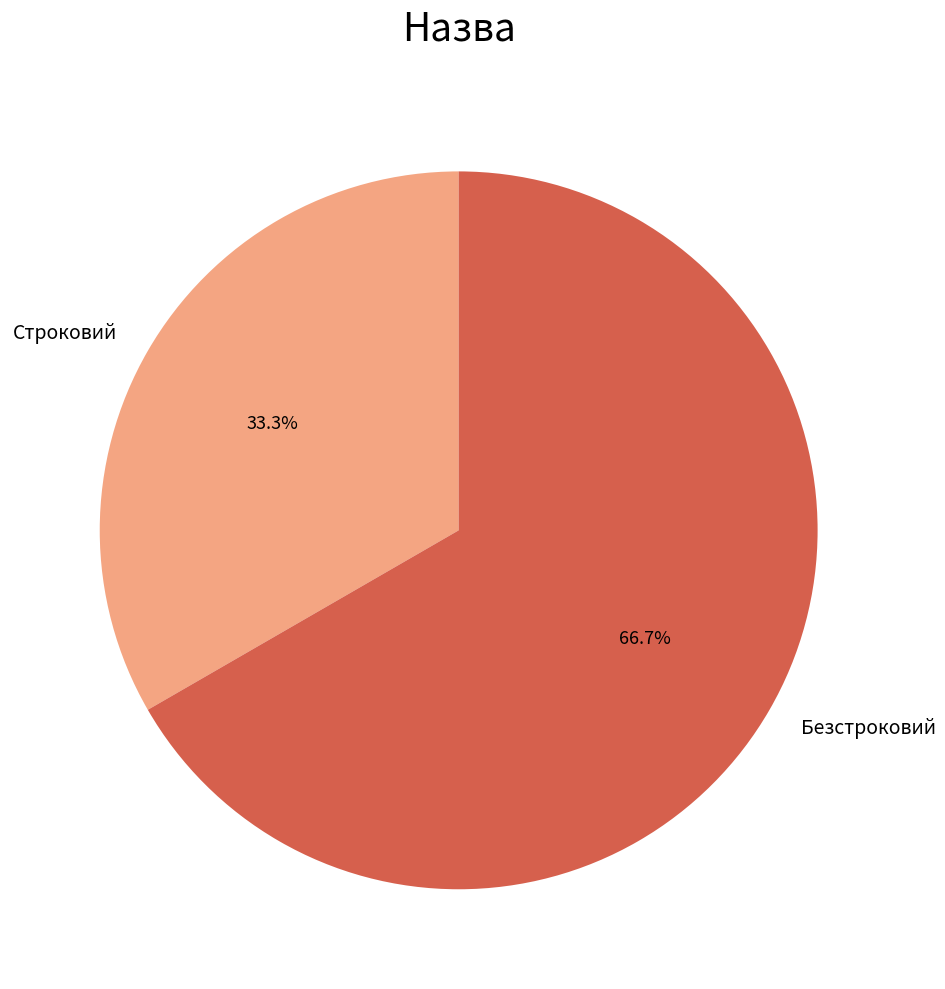

Which category accounts for the majority?

Безстроковий